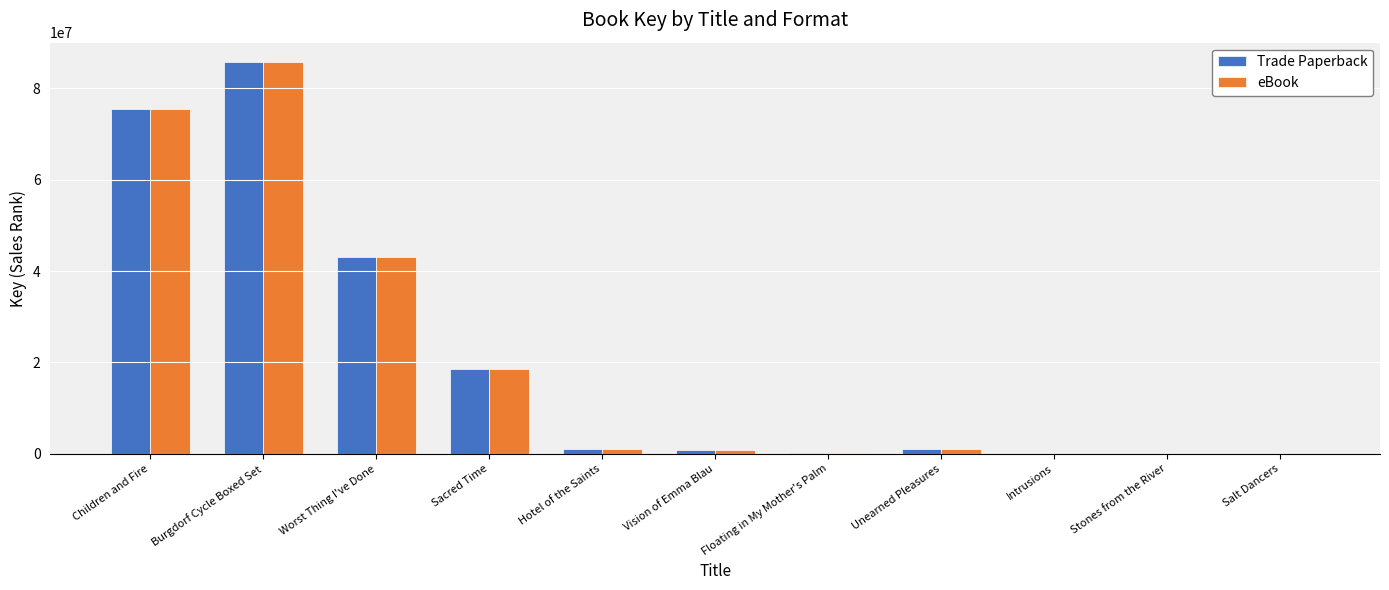

At which category is the sum across all series the highest?

Burgdorf Cycle Boxed Set